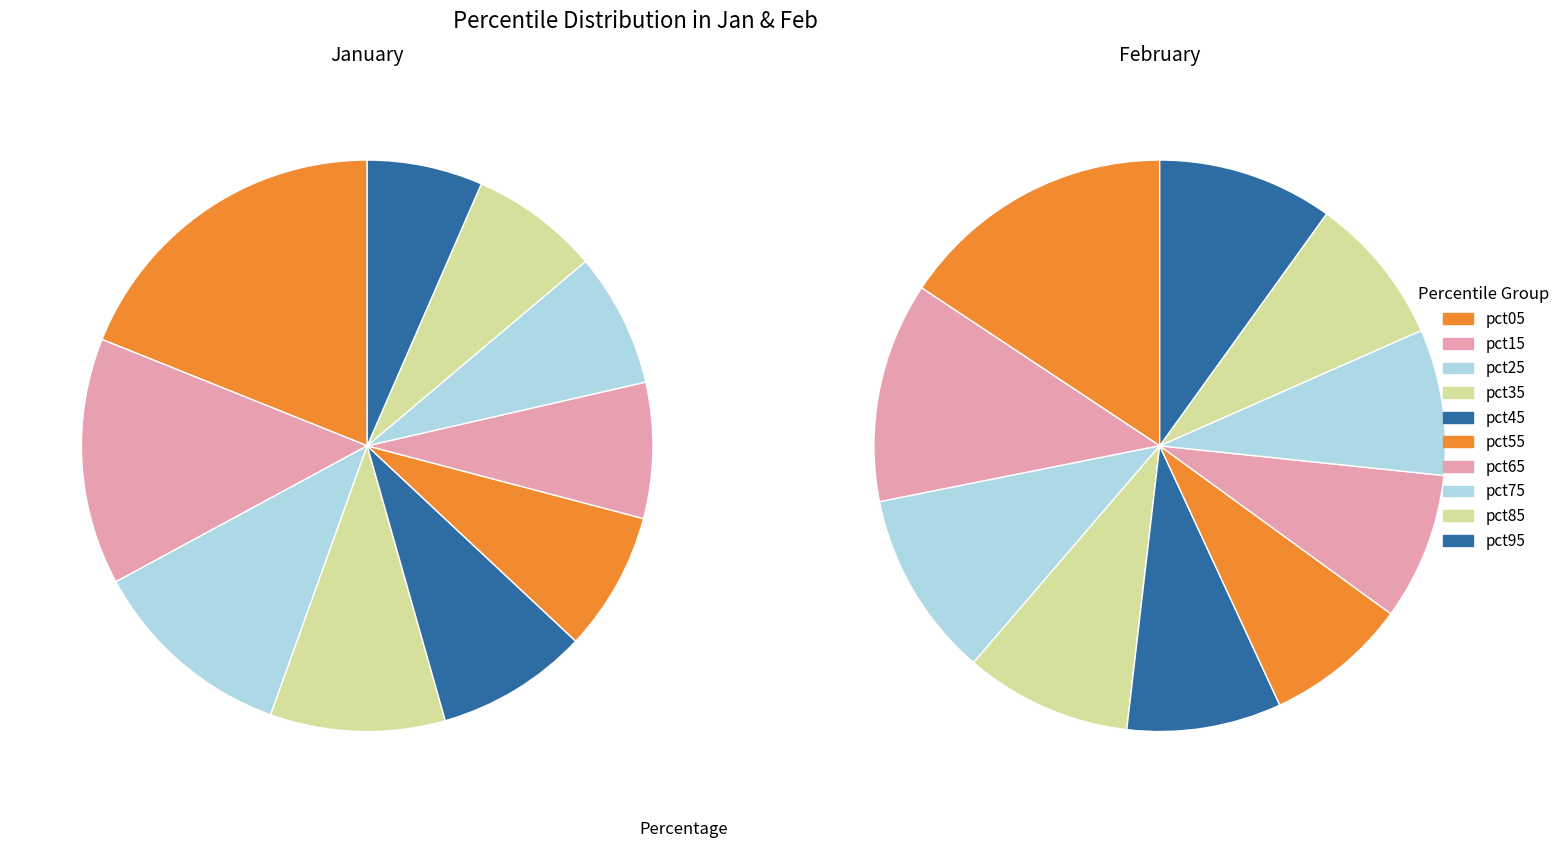

Is there a majority slice in this chart?

No